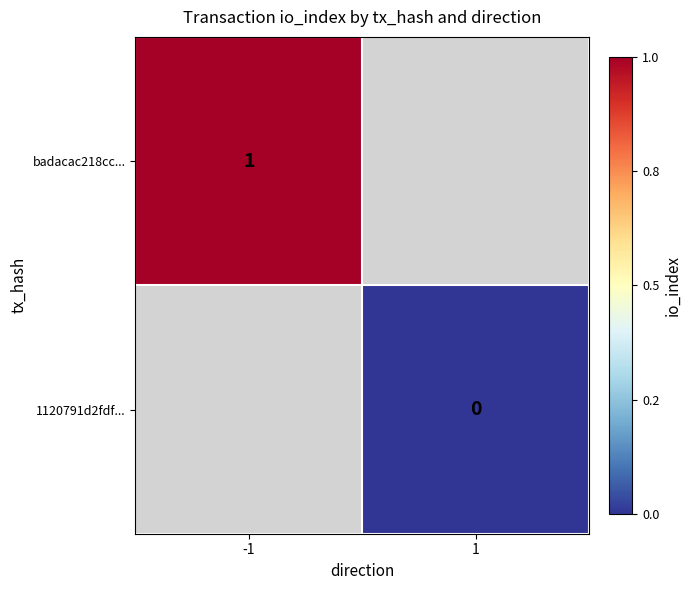

At how many categories does at least one series exceed 0?

1